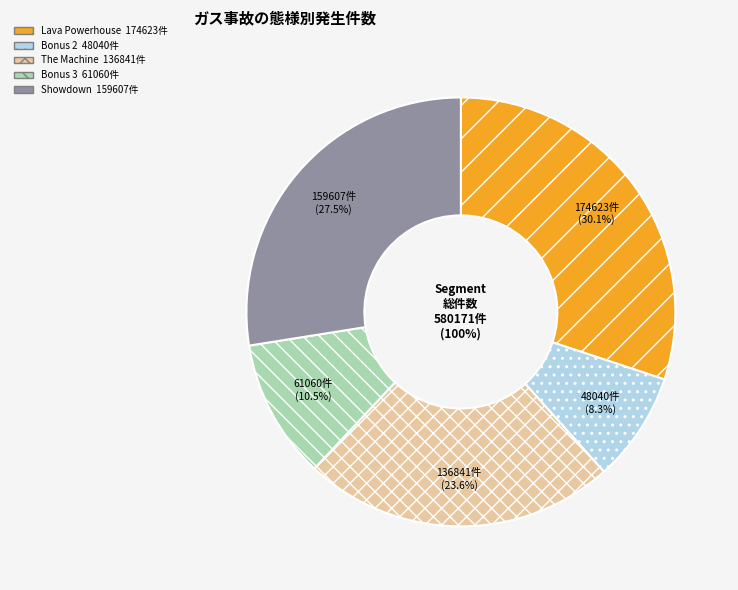

Is it true that Bonus 2 is 8% of the pie?

True